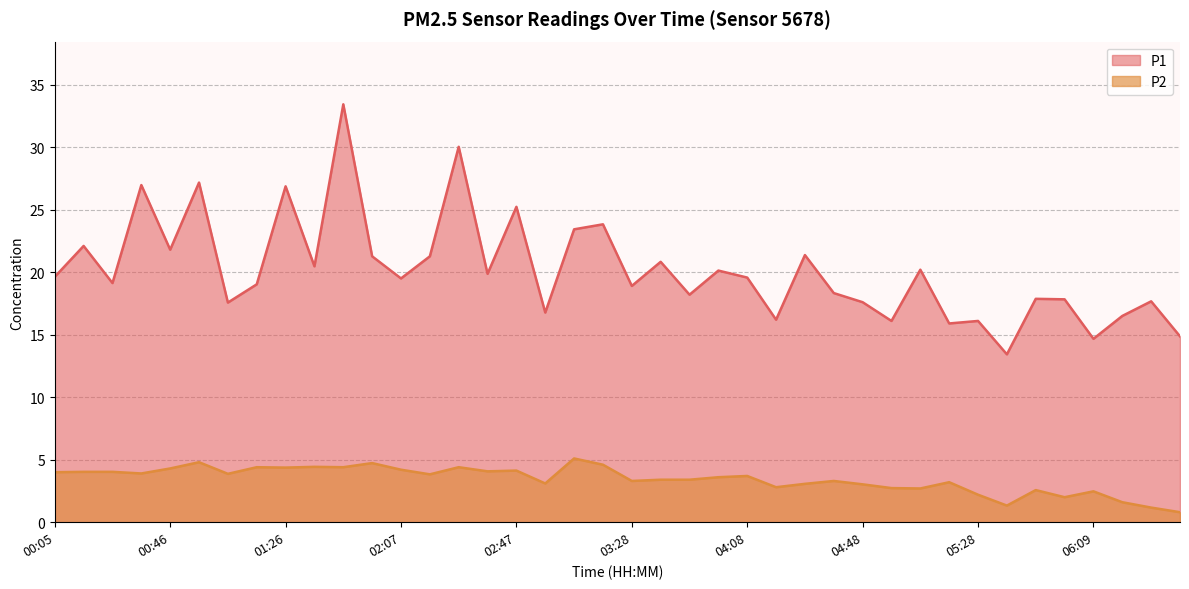

Rank the series by their maximum value, from highest to lowest.

P1, P2